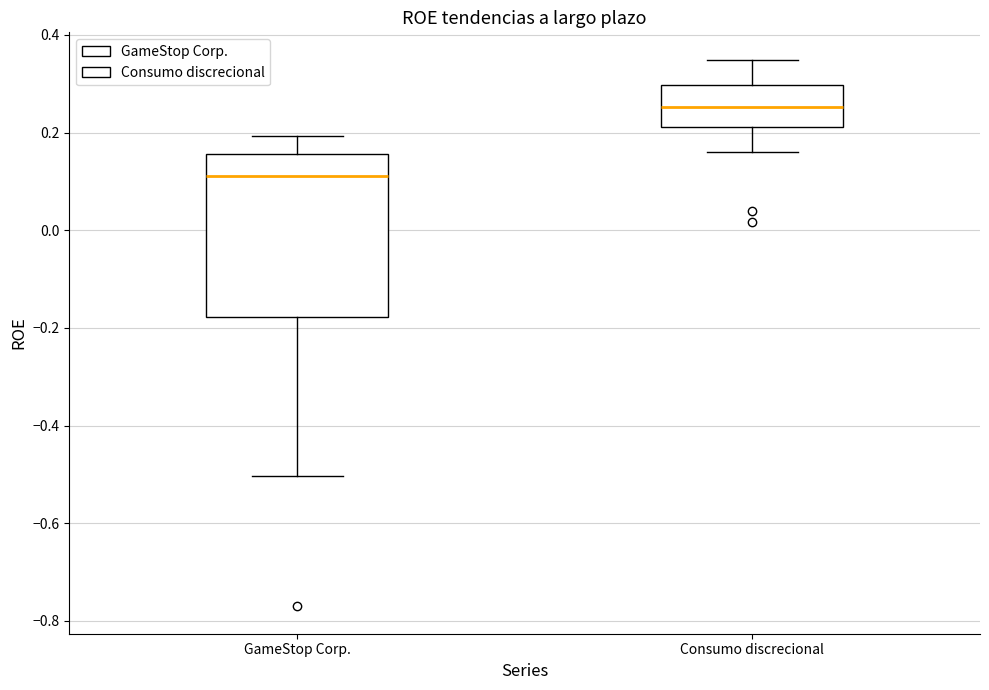

Reading left to right, read every box against the y-axis: the position of its median line, the range the box covers, and the ends of its whiskers. The values are not printed on the chart, so give them approximately, as read against the axis.

GameStop Corp.: median 0.12, box -0.18 to 0.16, whiskers -0.50 to 0.20
Consumo discrecional: median 0.26, box 0.22 to 0.30, whiskers 0.16 to 0.34